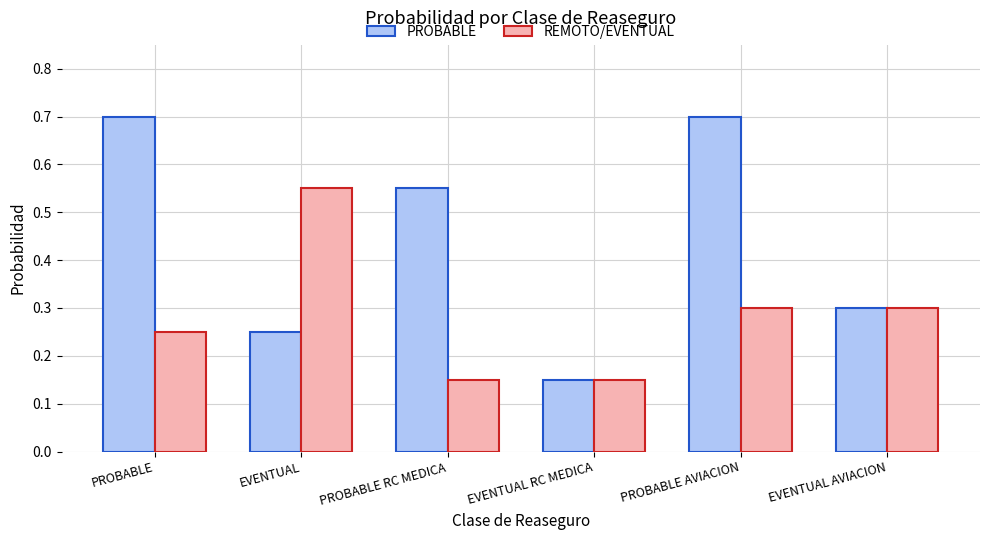

What are all the series names shown in the legend?

PROBABLE, REMOTO/EVENTUAL